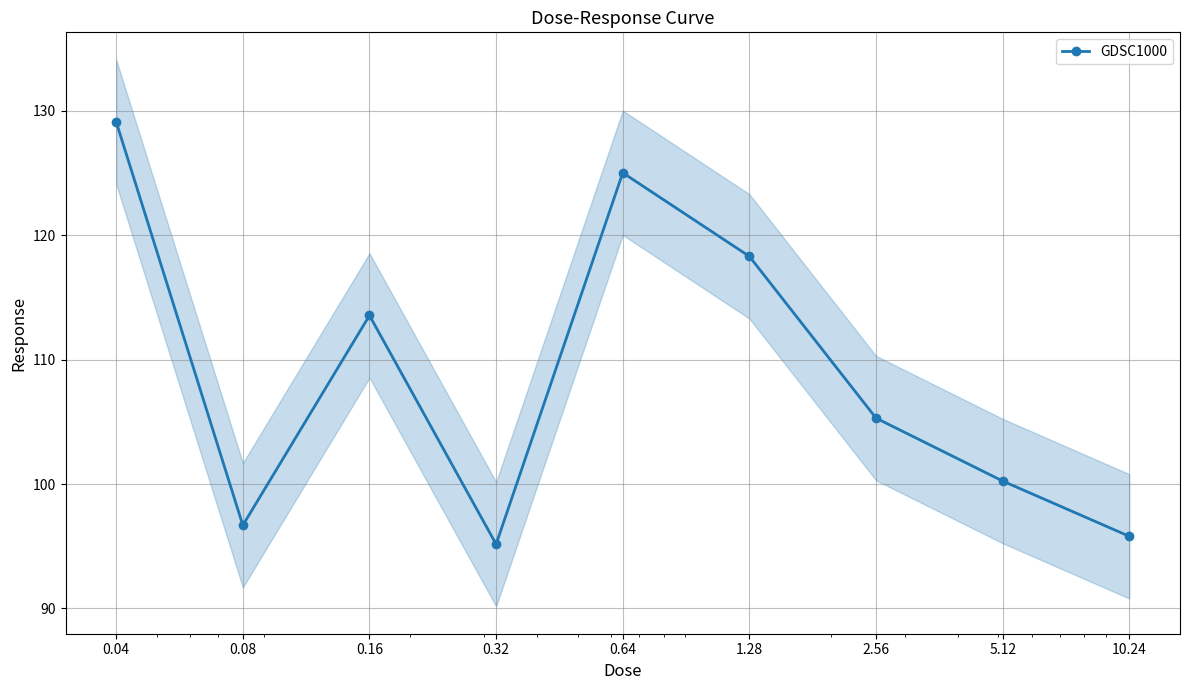

What is the change in value from 0.08 to 0.64?

+28.3